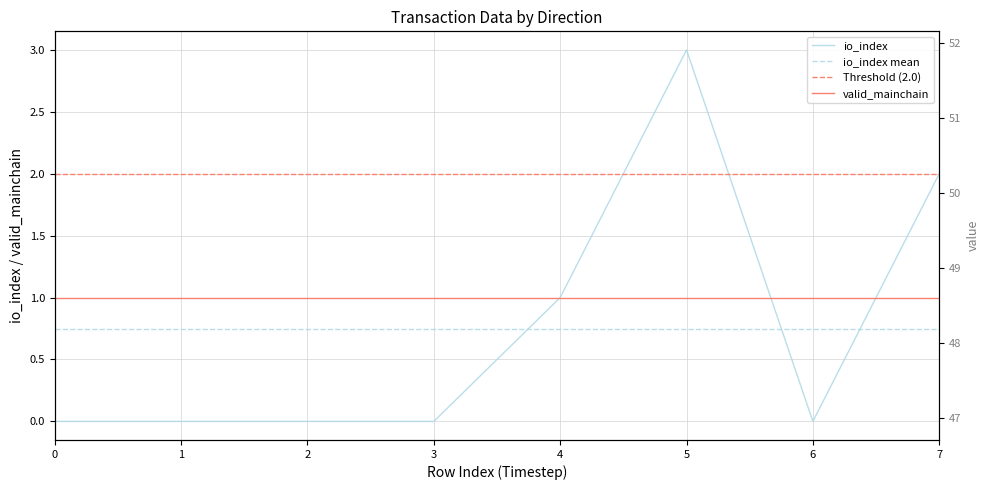

True or false: valid_mainchain and Threshold (2.0) intersect in this chart.

False